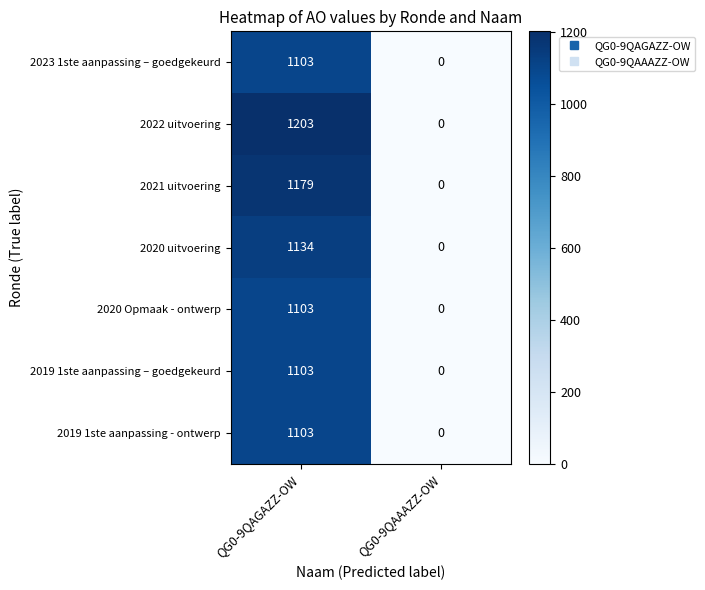

What is the difference between the 2022 uitvoering values at QG0-9QAGAZZ-OW and QG0-9QAAAZZ-OW?

1203